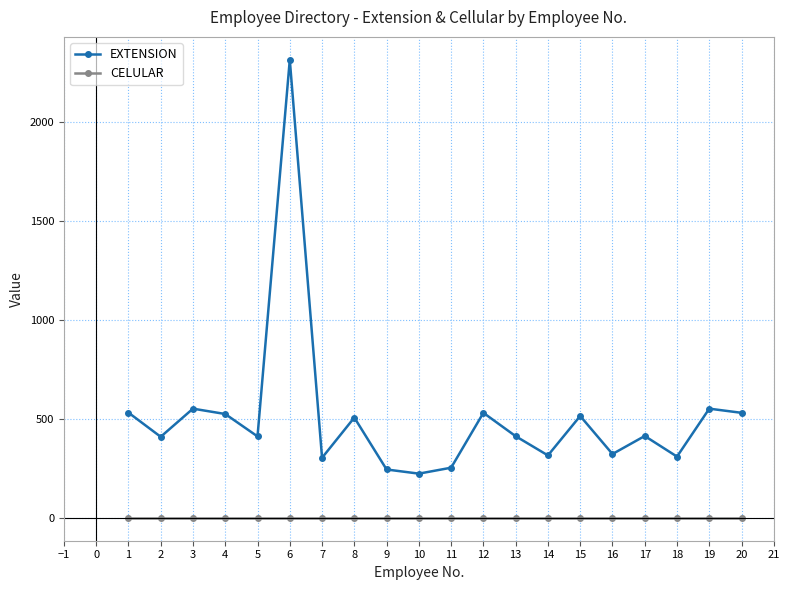

True or false: EXTENSION and CELULAR cross at least once.

False